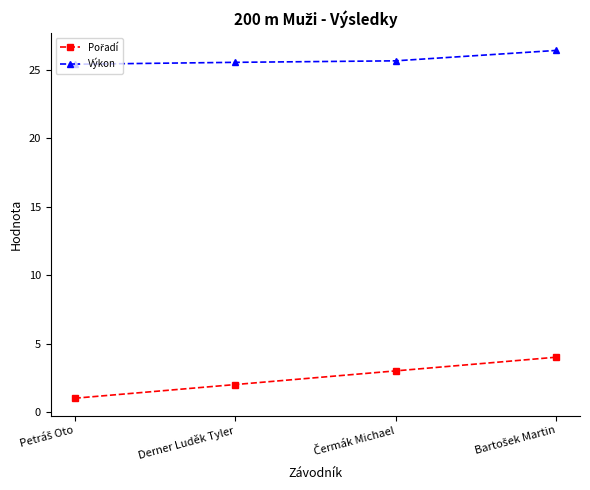

What is the value of the Výkon point at the 1st from the left?

25.4